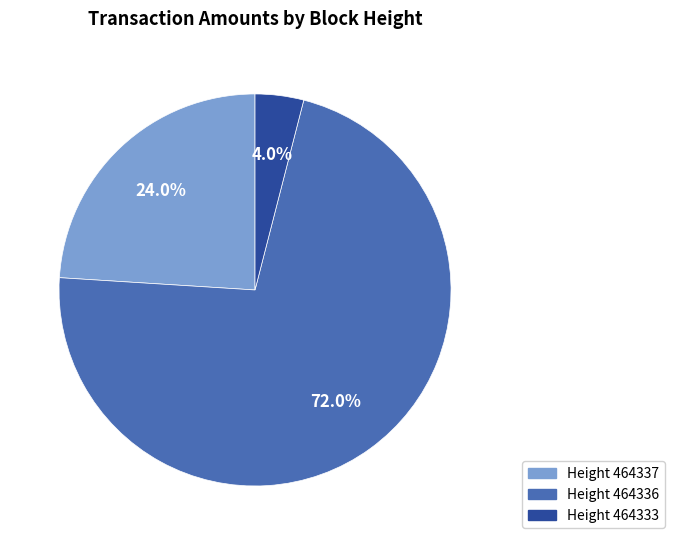

Do Height 464337 and Height 464336 together represent more than half of the pie?

Yes